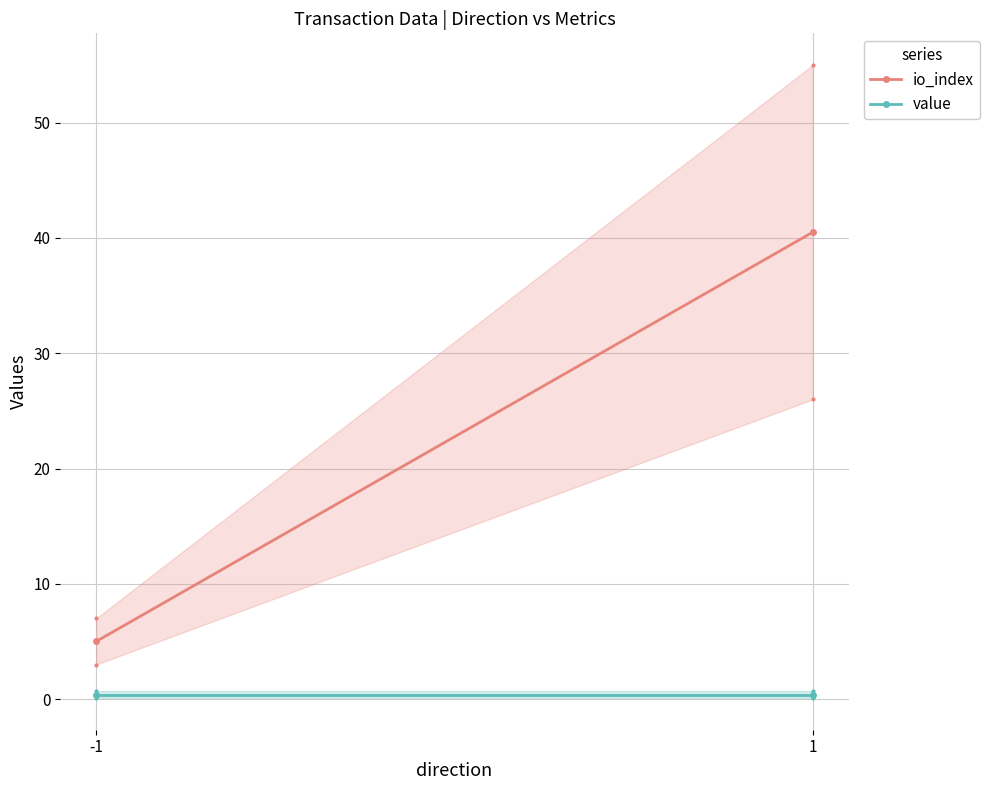

How many data points does each series have?

2